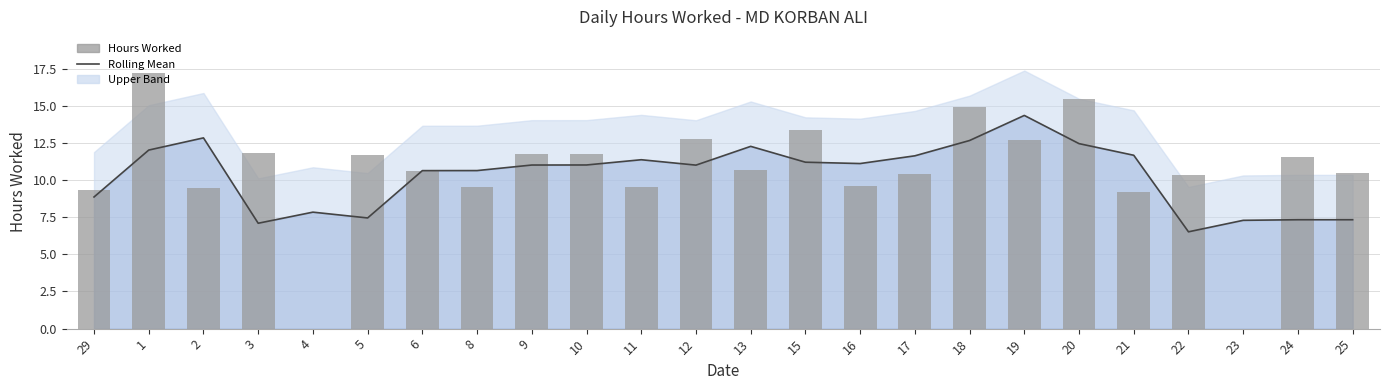

Which series has the largest total across all categories?

Hours Worked